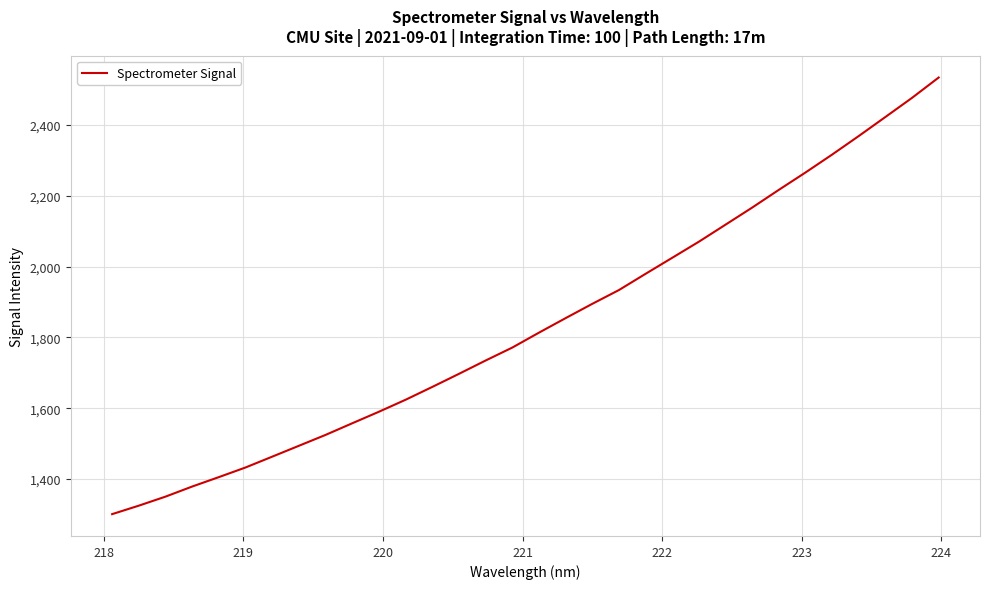

What is the difference between the maximum and minimum values?

1233.4